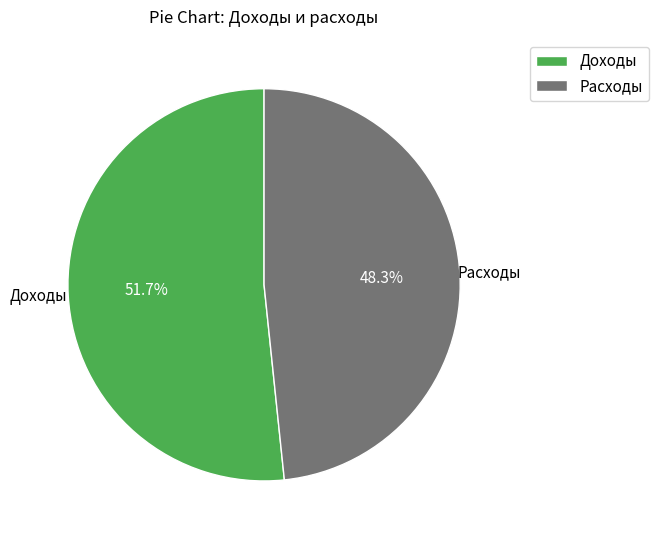

Rank the categories by value from lowest to highest.

Расходы, Доходы